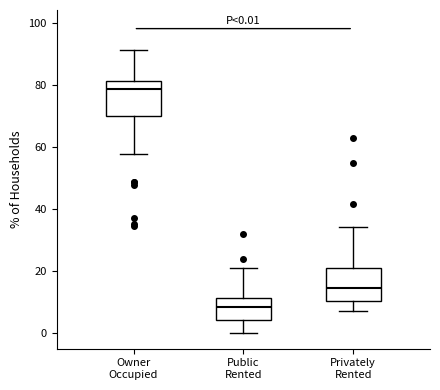

Which box's median line is the lowest?

Public Rented